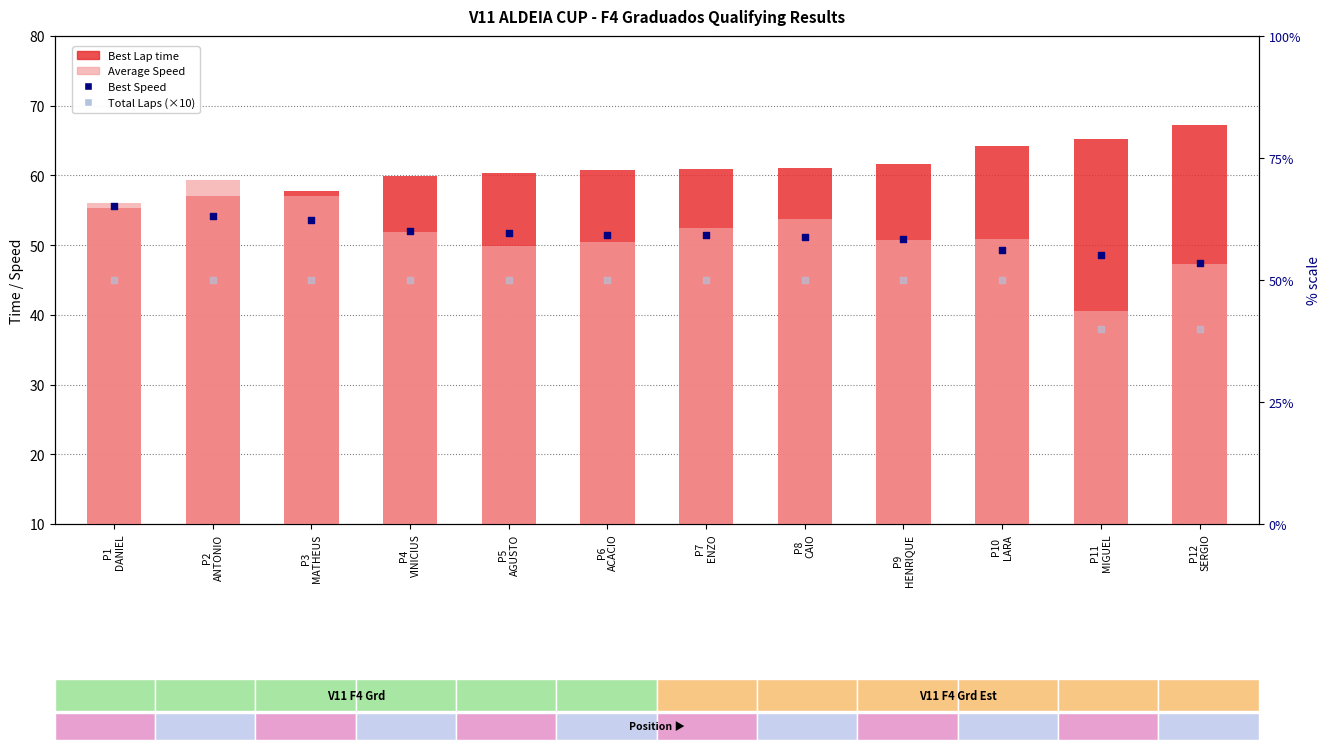

Which series has the largest total across all categories?

Best Lap time